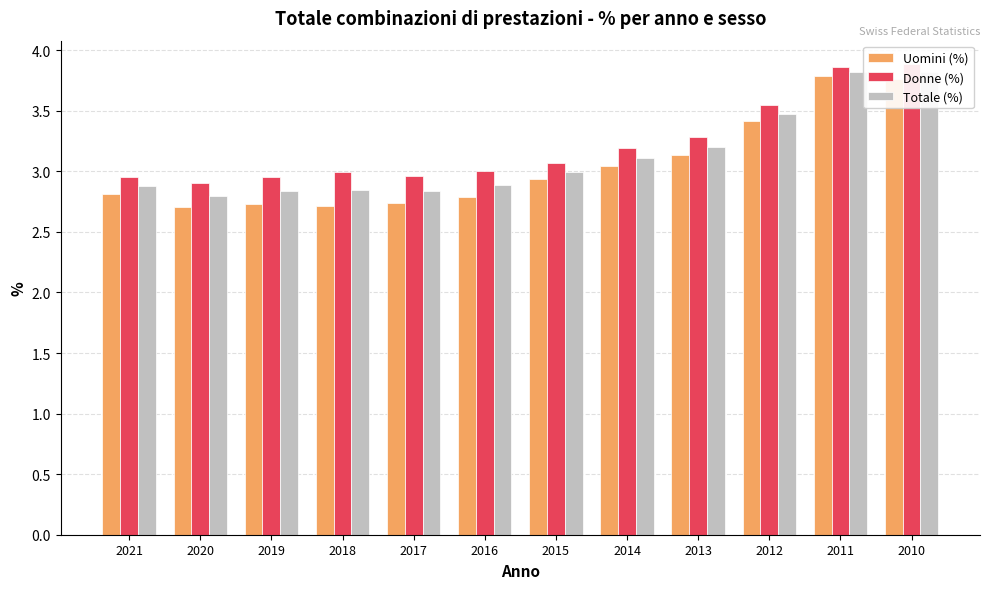

What is the value of the Uomini (%) bar at the 11th from the left?

3.8